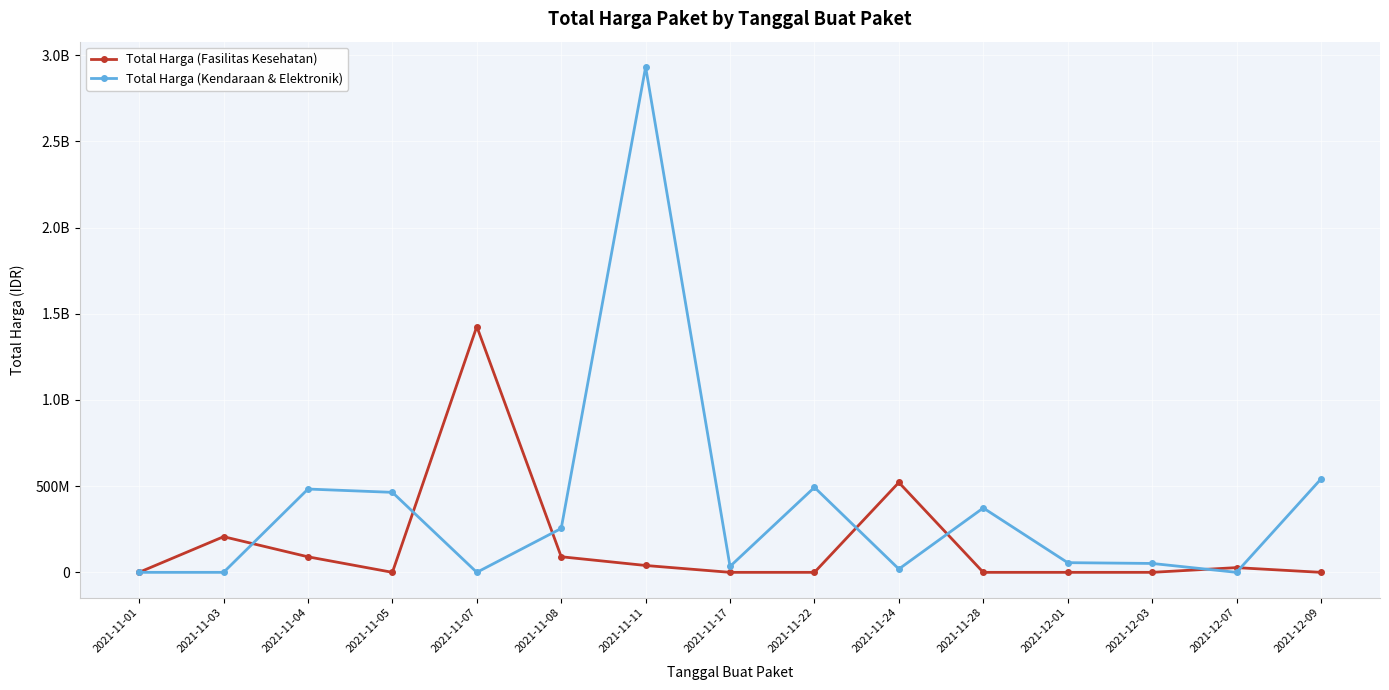

List the series in order of their overall mean, lowest first.

Total Harga (Fasilitas Kesehatan), Total Harga (Kendaraan & Elektronik)